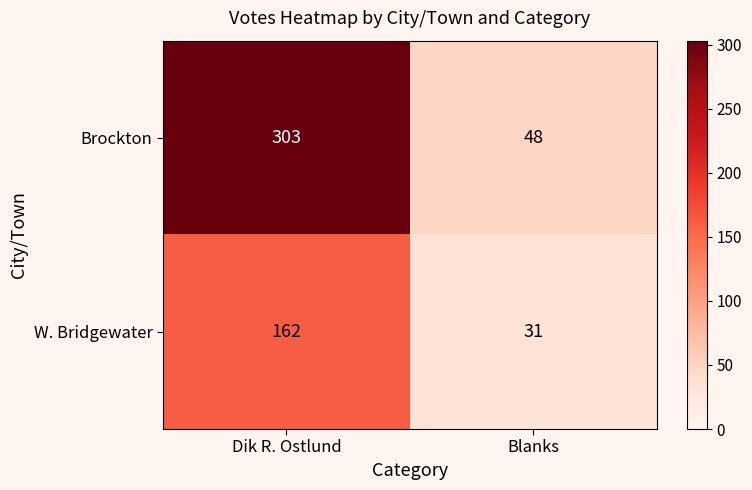

The W. Bridgewater series shows 257 at Dik R. Ostlund. True or false?

False